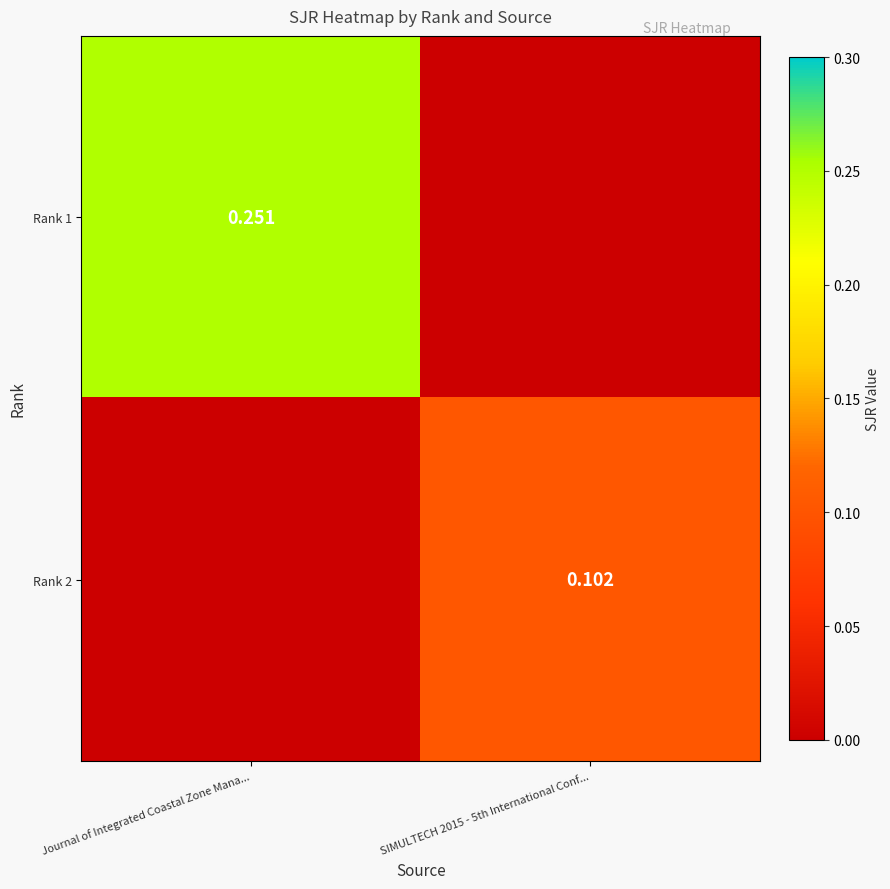

Which category has the lowest value in the Rank 2 series?

Journal of Integrated Coastal Zone Mana...